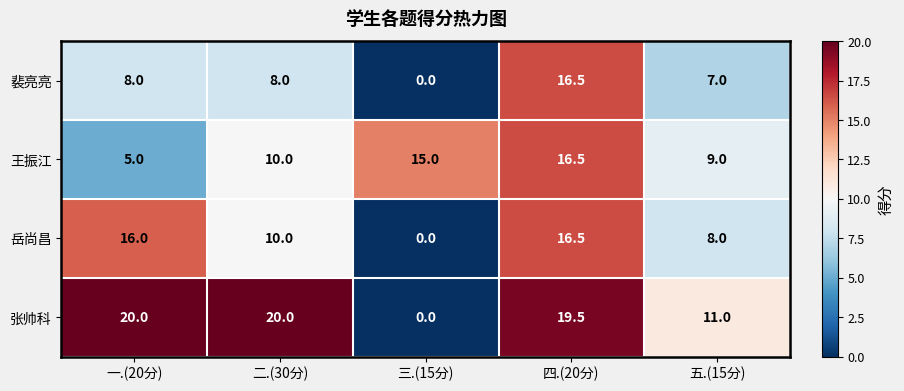

True or false: 裴亮亮 has a value of -7.0 at 三.(15分).

False